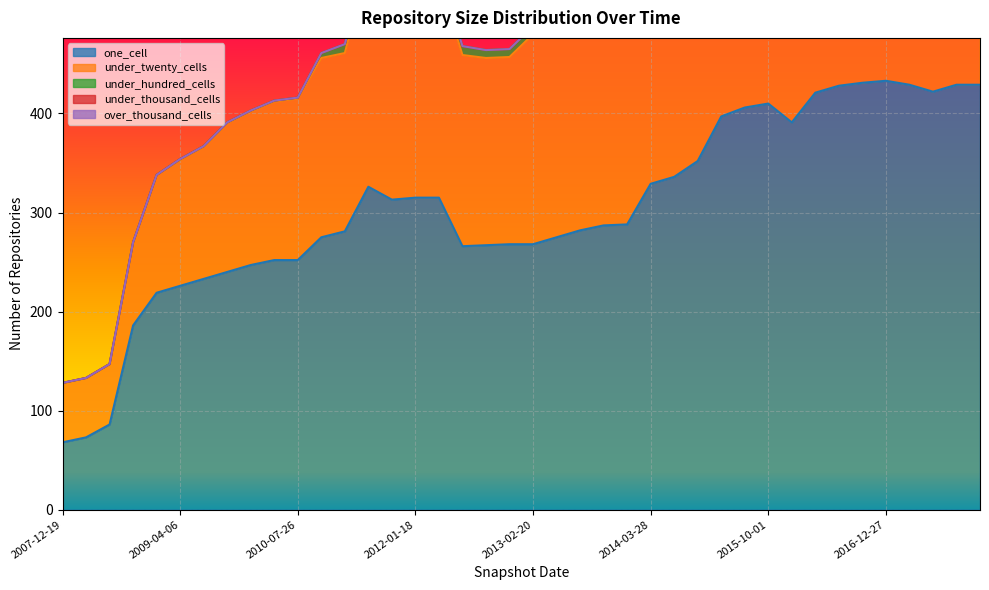

At which label does over_thousand_cells reach its minimum?

2007-12-19